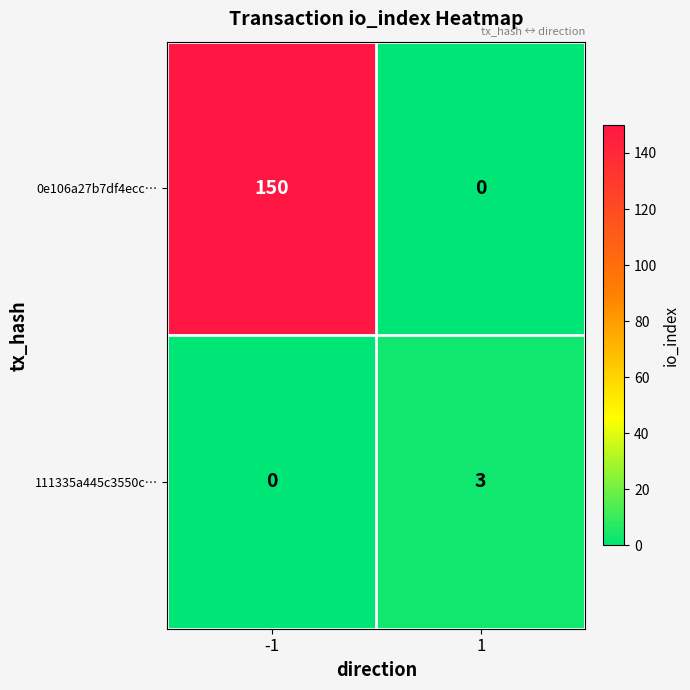

The 111335a445c3550c… series shows 1 at 1. True or false?

False